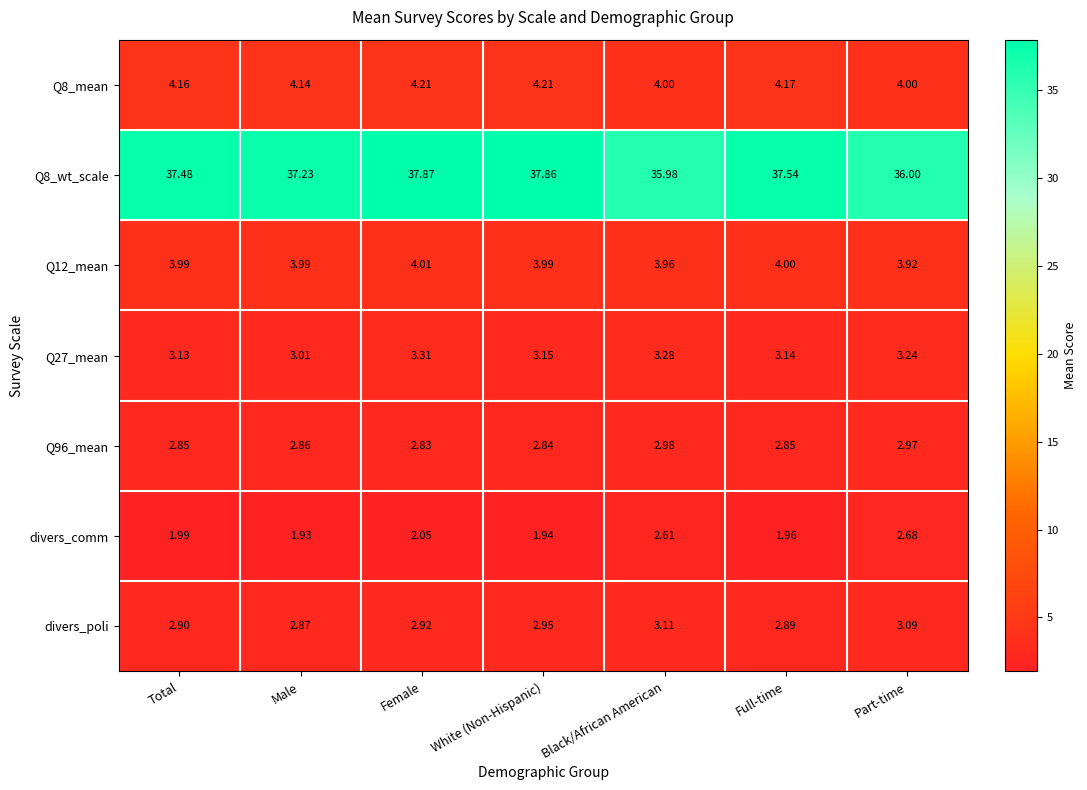

At which category is the sum across all series the highest?

Female